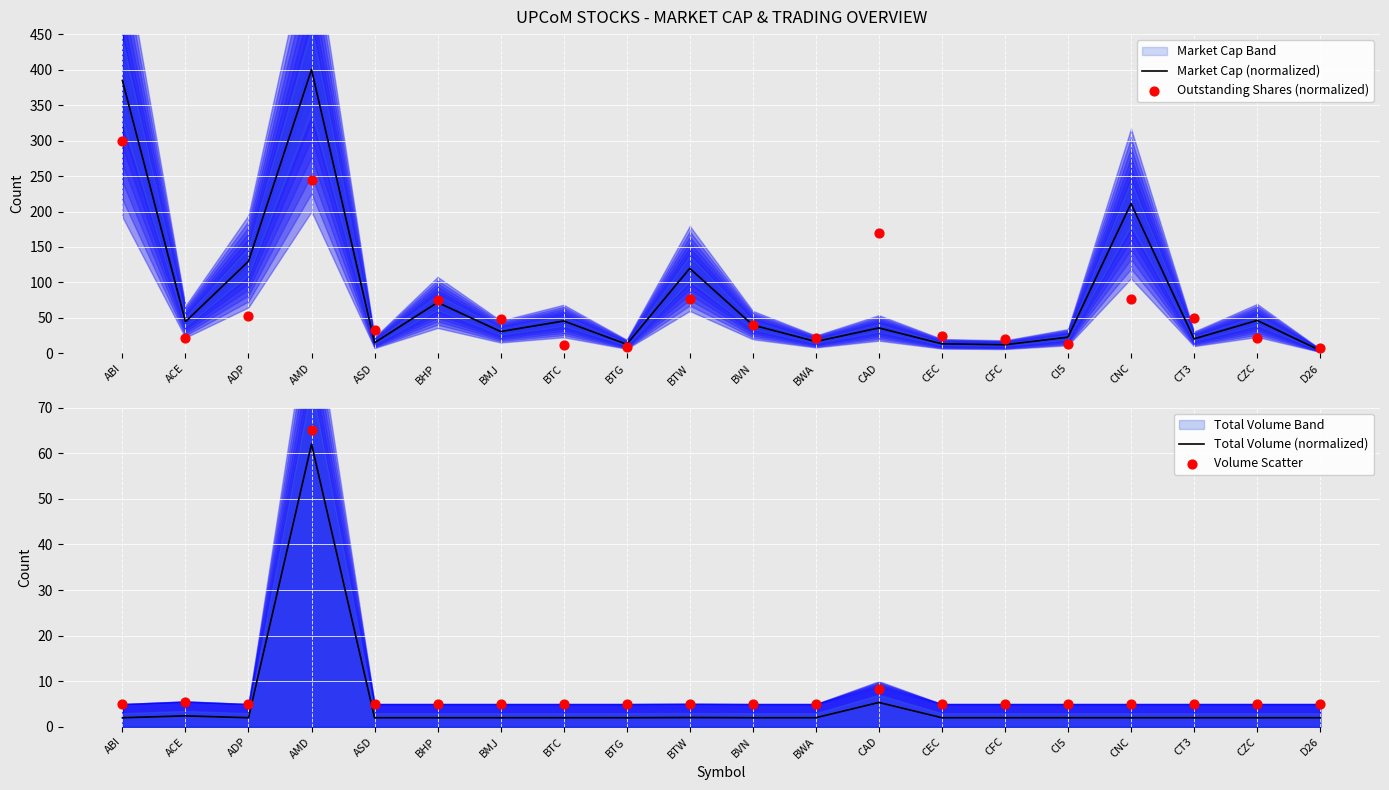

Which series reaches the minimum Y coordinate?

Total Volume (normalized)